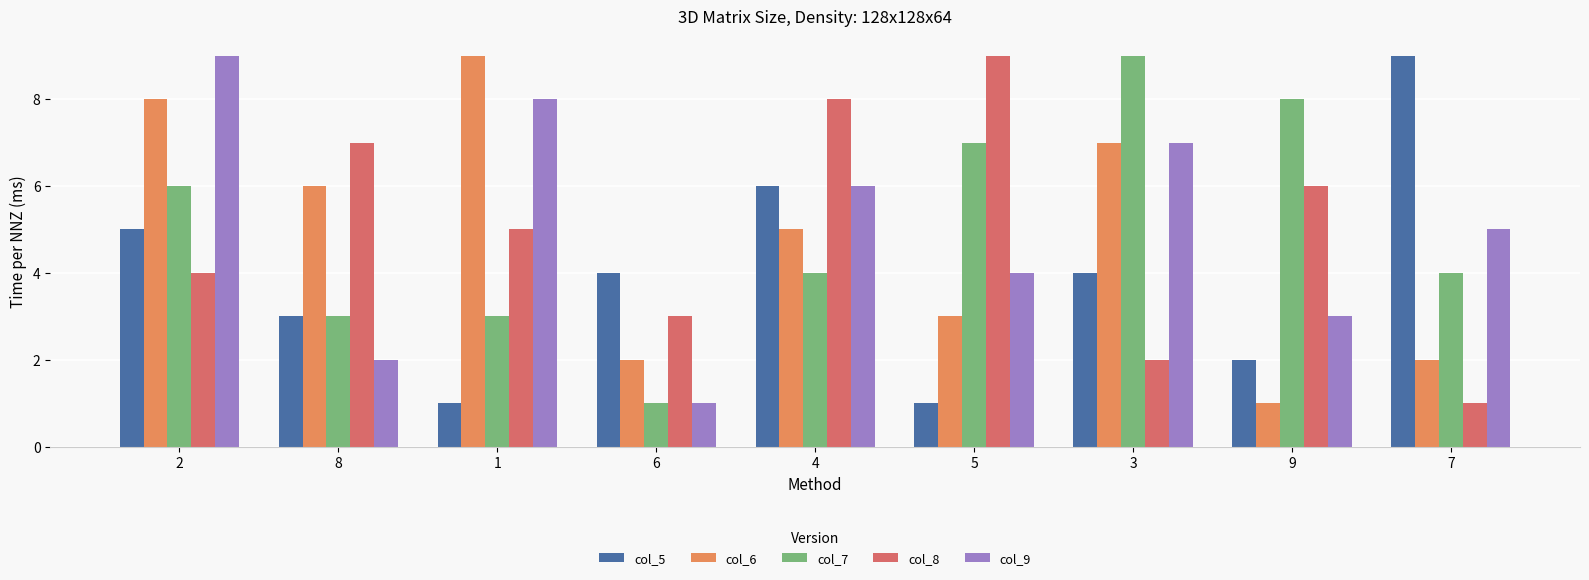

Is the value of col_6 at 1 greater than the value of col_9 at 1?

Yes